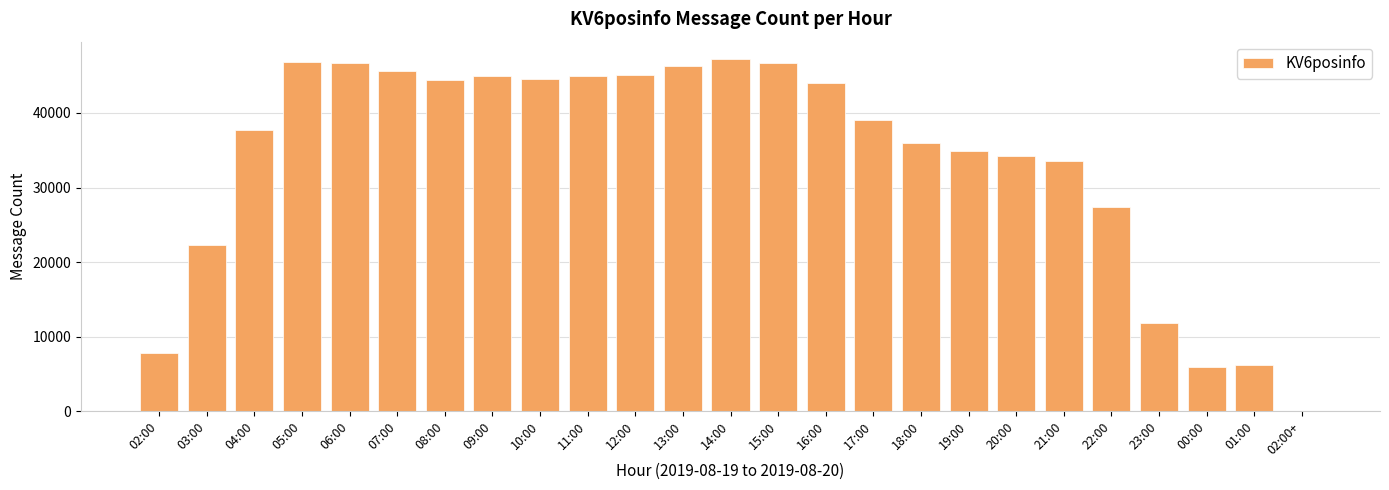

Is it true that the value at 12:00 is 45035?

True